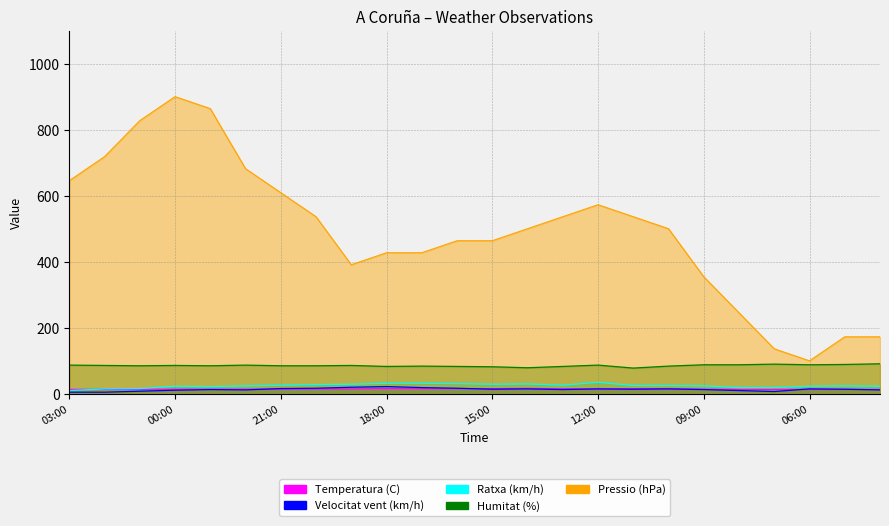

List the labels in order of Ratxa (km/h) value, smallest first.

03:00, 02:00, 01:00, 08:00, 07:00, 23:00, 00:00, 06:00, 04:00, 22:00, 09:00, 05:00, 11:00, 10:00, 21:00, 13:00, 20:00, 19:00, 15:00, 14:00, 16:00, 18:00, 17:00, 12:00